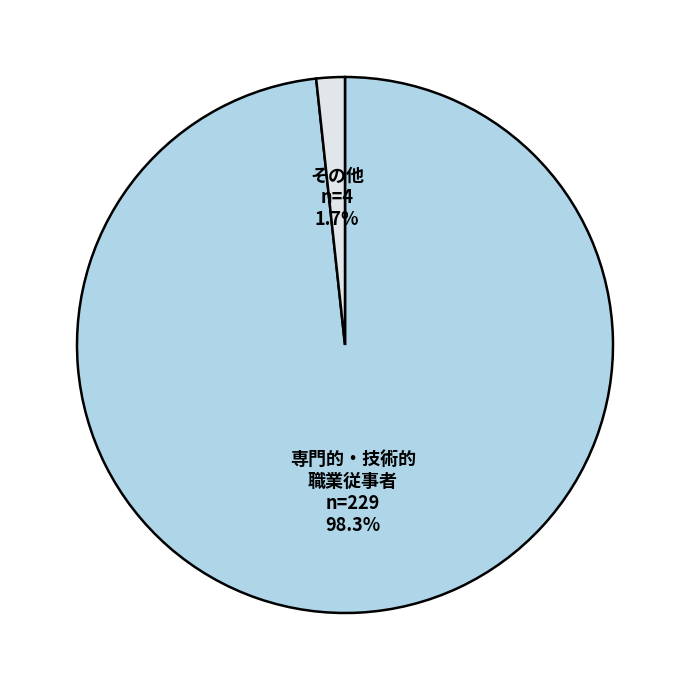

Is there any slice that represents more than half of the pie?

Yes